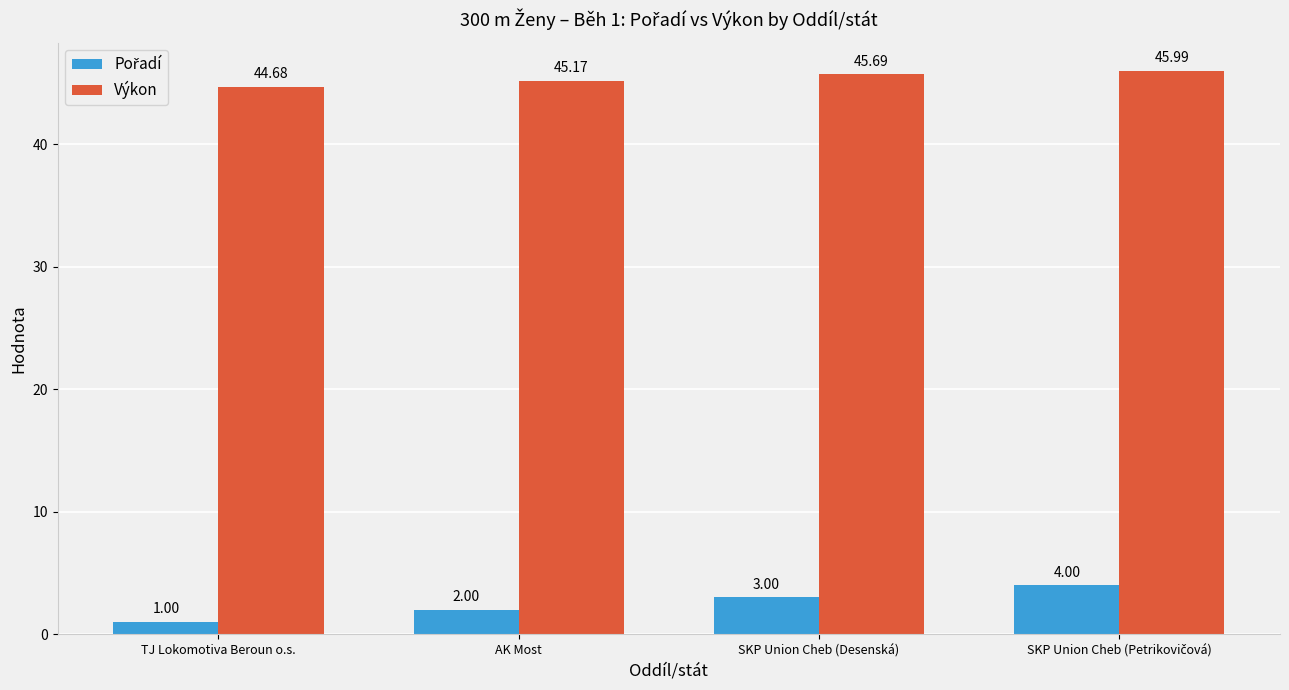

The Výkon series shows 23.7 at TJ Lokomotiva Beroun o.s.. True or false?

False